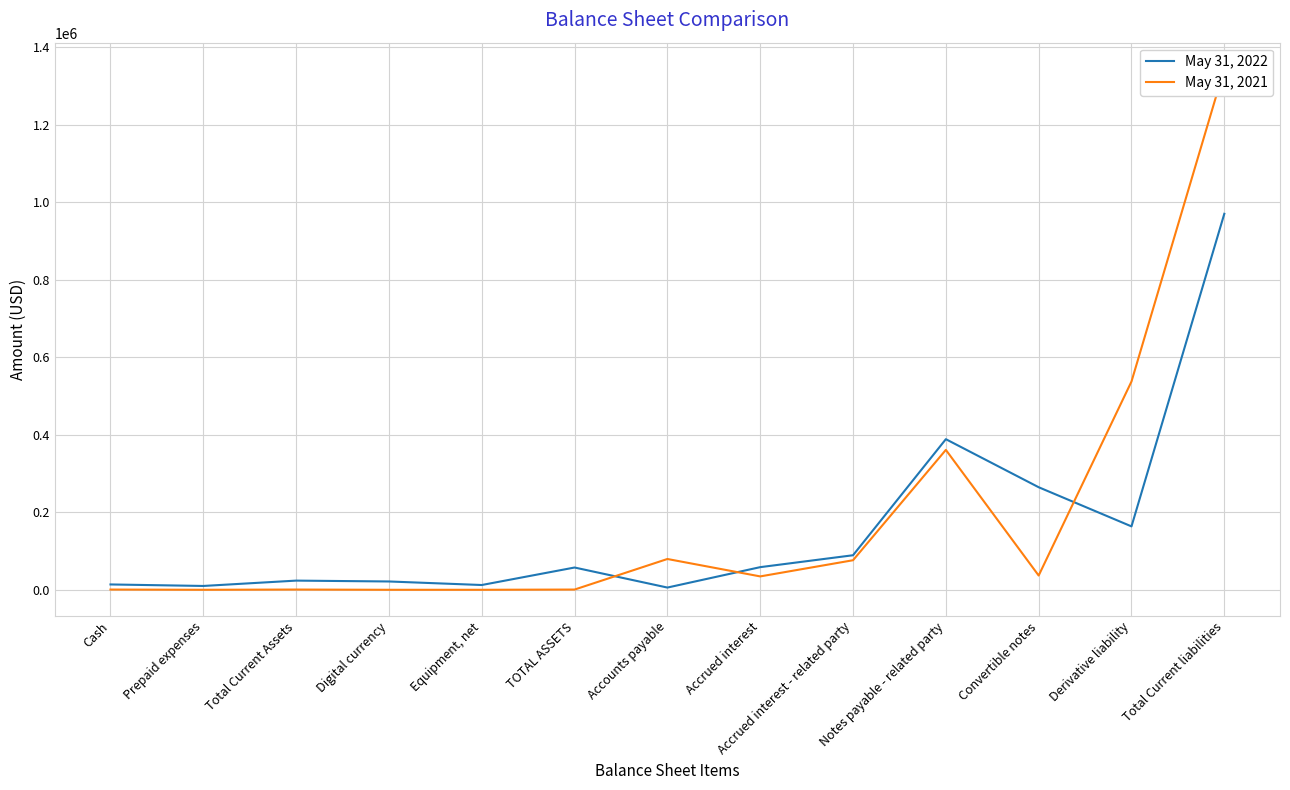

Reading left to right, what are all the values shown in this chart?

May 31, 2022: Cash=13788	Prepaid expenses=9900	Total Current Assets=23688	Digital currency=21465	Equipment, net=12337	TOTAL ASSETS=57490	Accounts payable=5763	Accrued interest=58435	Accrued interest - related party=89164	Notes payable - related party=388687	Convertible notes=264684	Derivative liability=163615	Total Current liabilities=970348
May 31, 2021: Cash=615	Prepaid expenses=0	Total Current Assets=615	Digital currency=0	Equipment, net=0	TOTAL ASSETS=615	Accounts payable=79489	Accrued interest=34546	Accrued interest - related party=76281	Notes payable - related party=361075	Convertible notes=36818	Derivative liability=537540	Total Current liabilities=1344749